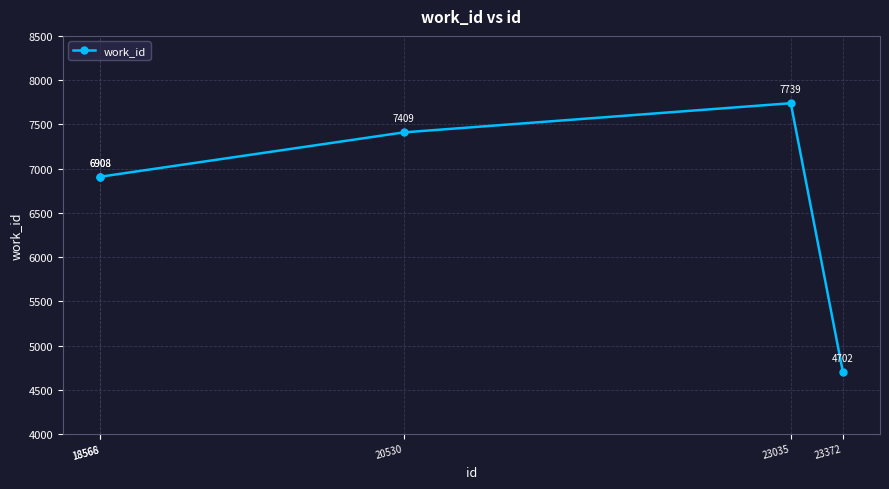

What is the sum of all values?

33666